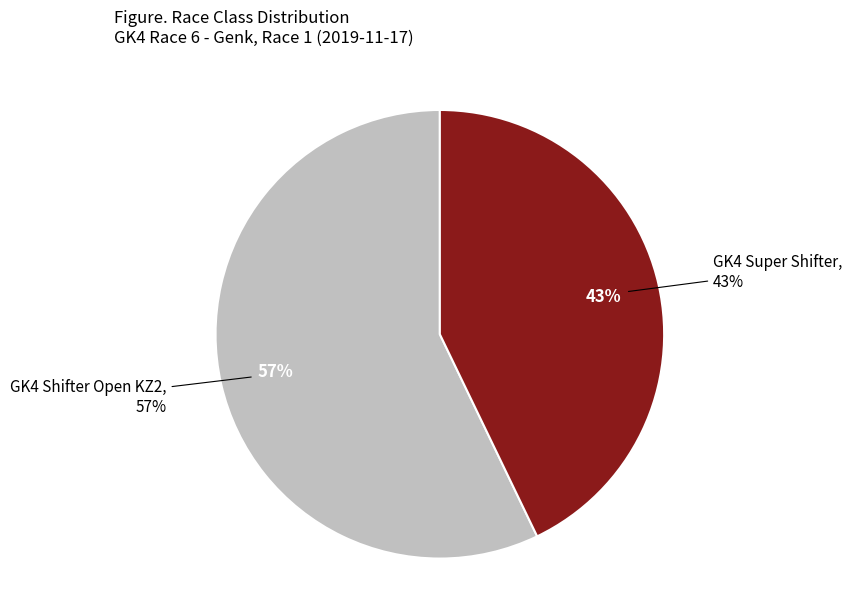

Which has a higher value, GK4 Super Shifter or GK4 Shifter Open KZ2?

GK4 Shifter Open KZ2